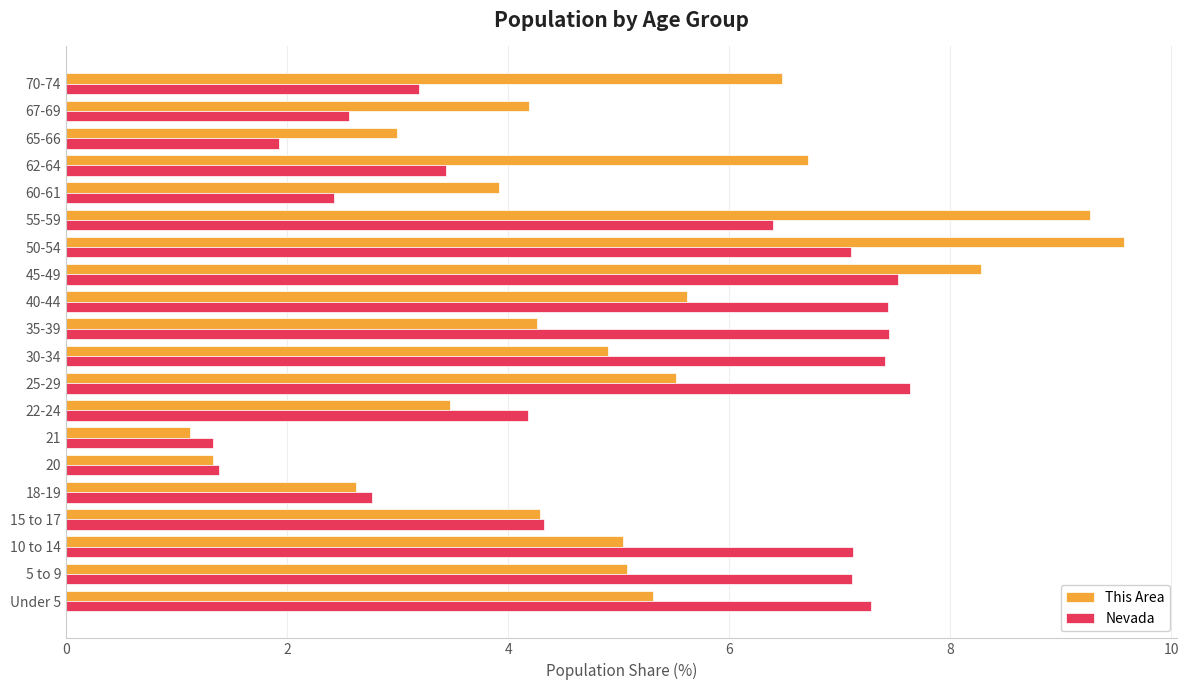

At which category is the sum across all series the highest?

50-54